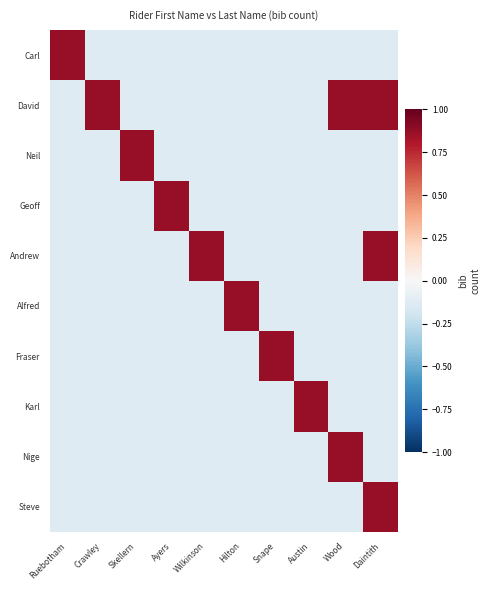

Which series changed the most between Snape and Austin?

Fraser